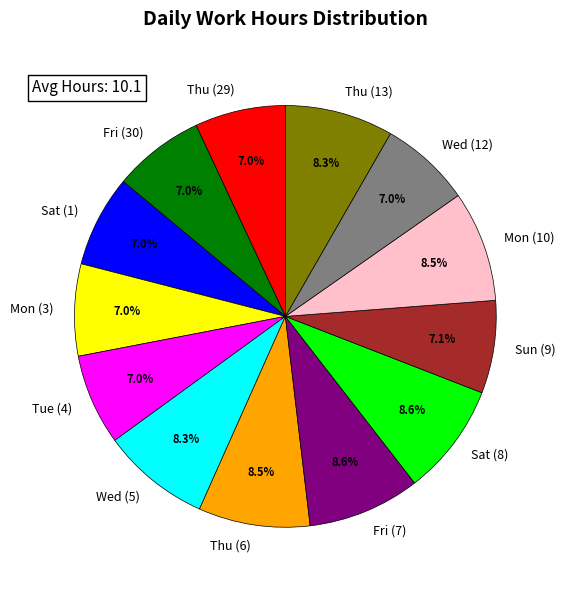

To the nearest percent, what is the average slice percentage?

8%